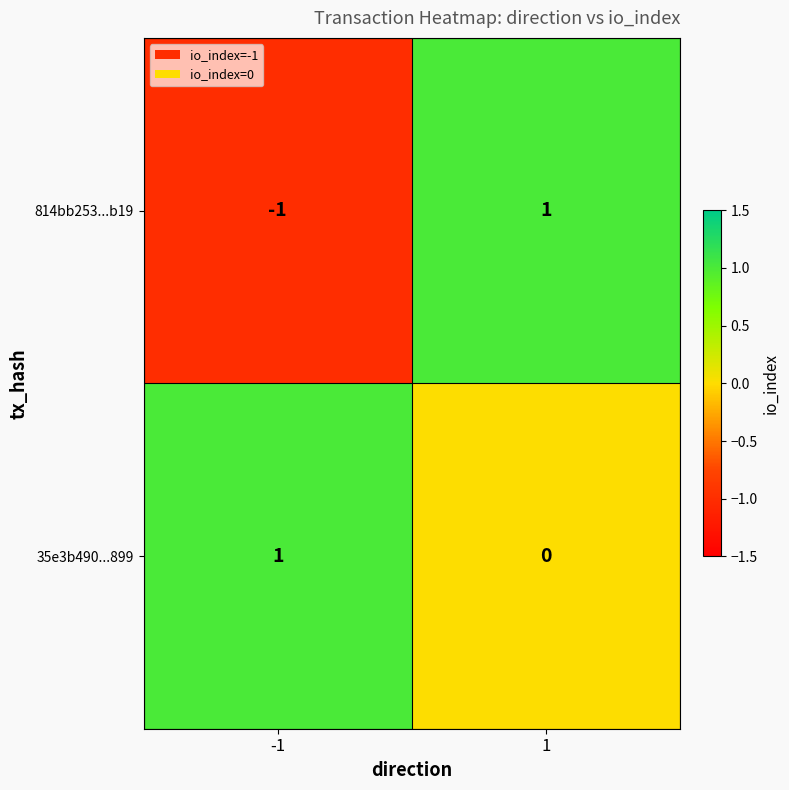

Between -1 and 1, which series saw the biggest shift?

814bb253...b19